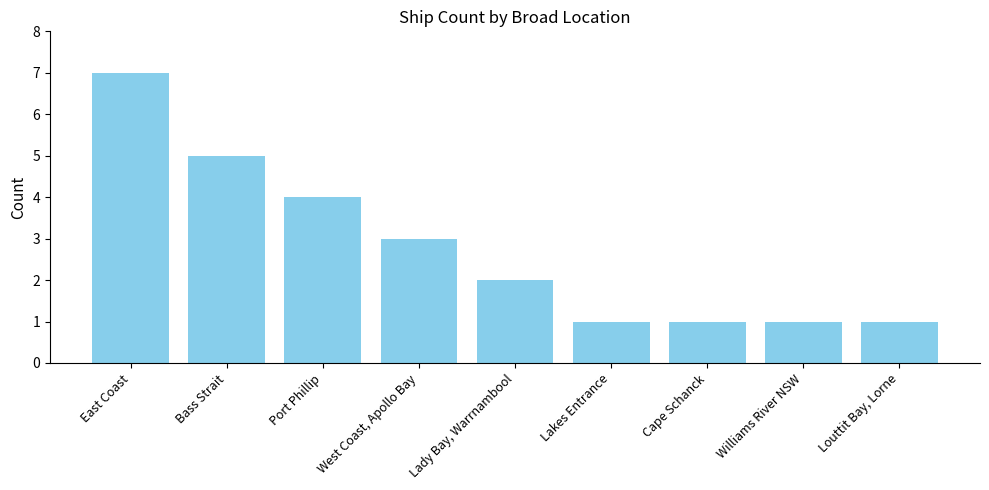

True or false: the data shows 2 at Lady Bay, Warrnambool.

True